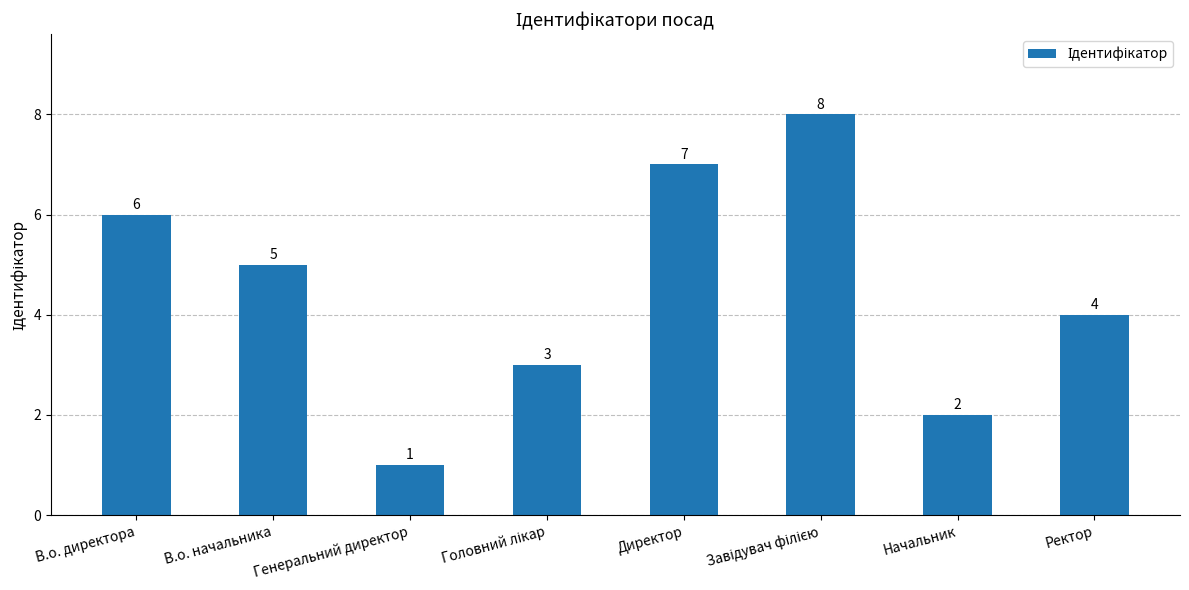

Is it true that the value at Ректор is 4?

True